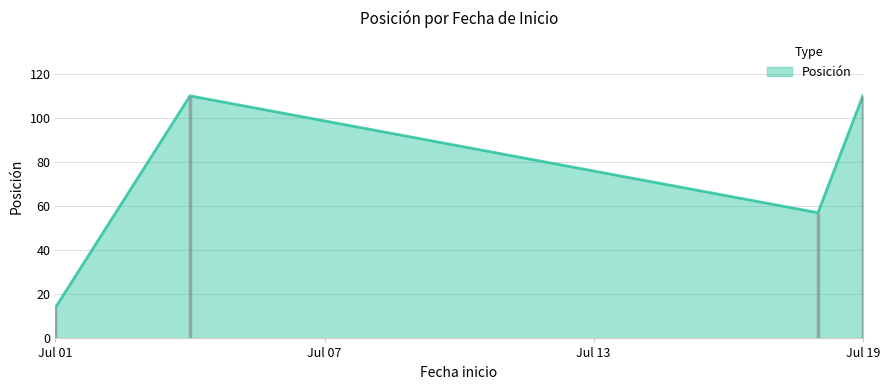

How many values are below 110?

2